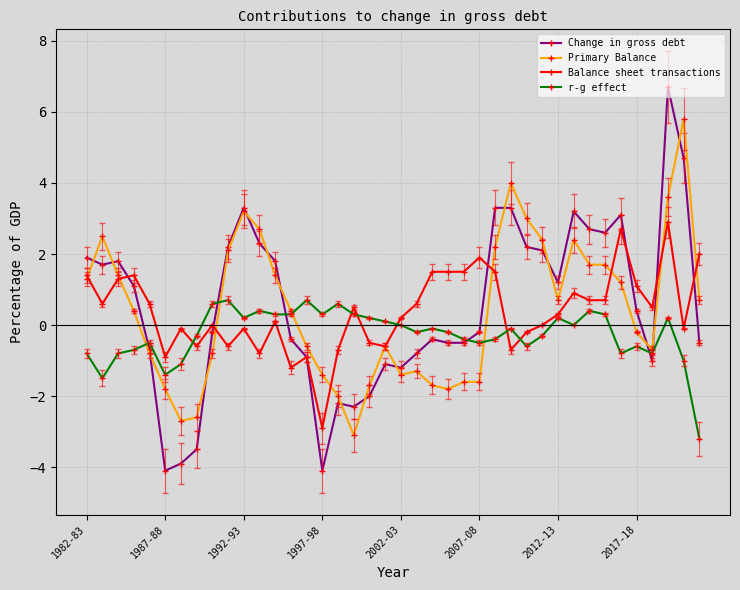

Rank the series by their maximum value, from highest to lowest.

Change in gross debt, Primary Balance, Balance sheet transactions, r-g effect